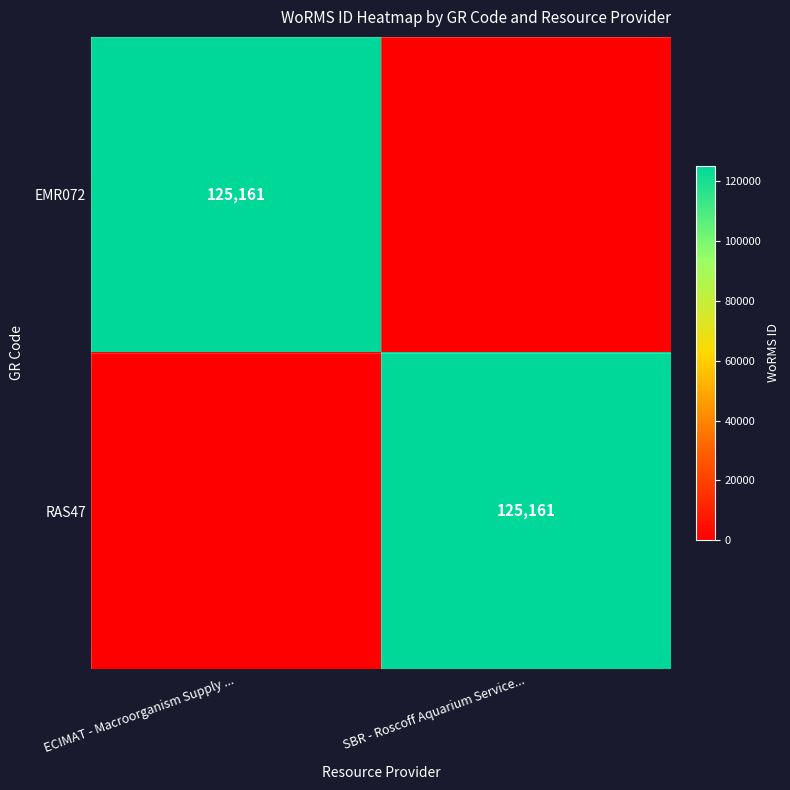

Is it true that EMR072 equals 125161 at ECIMAT - Macroorganism Supply ...?

True